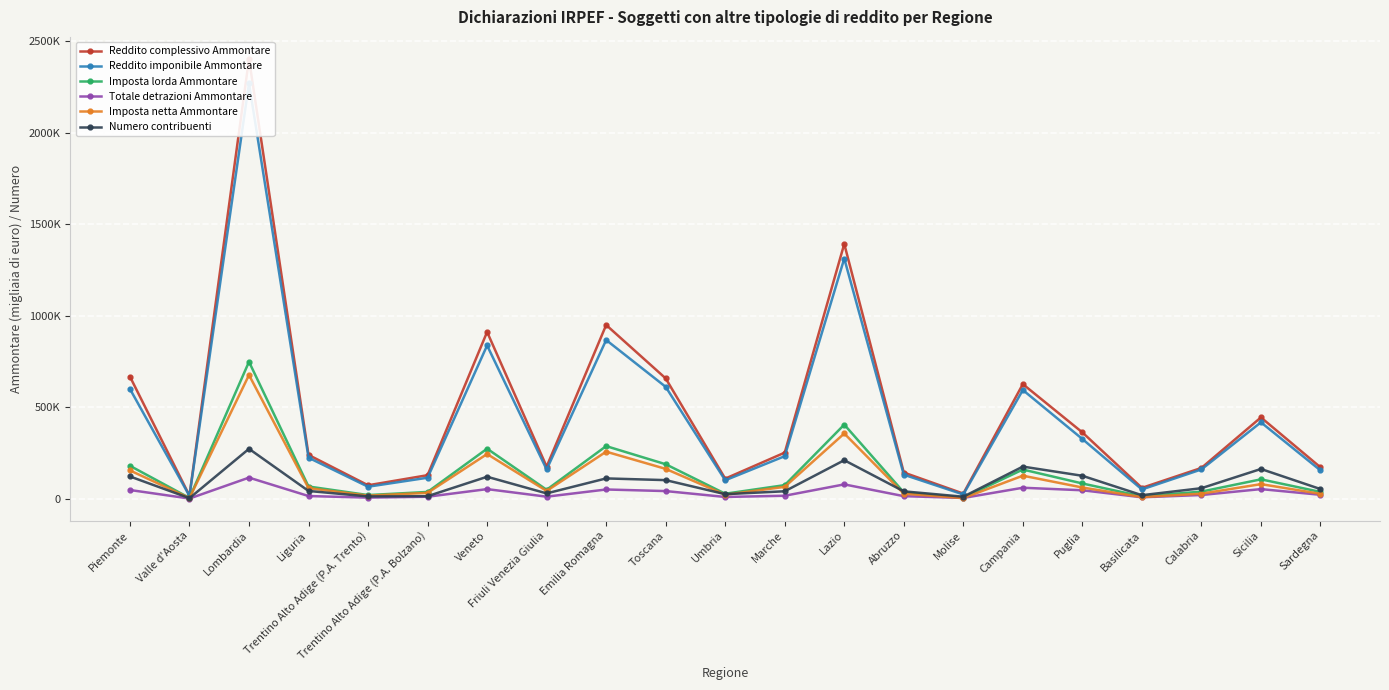

What is the smallest value displayed?

1519